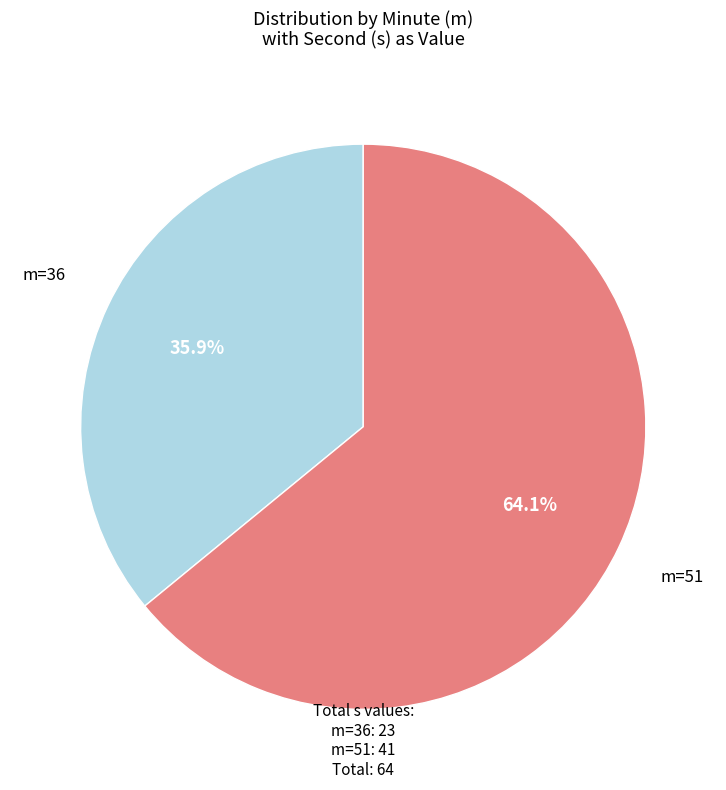

Which slice is the smallest?

m=36